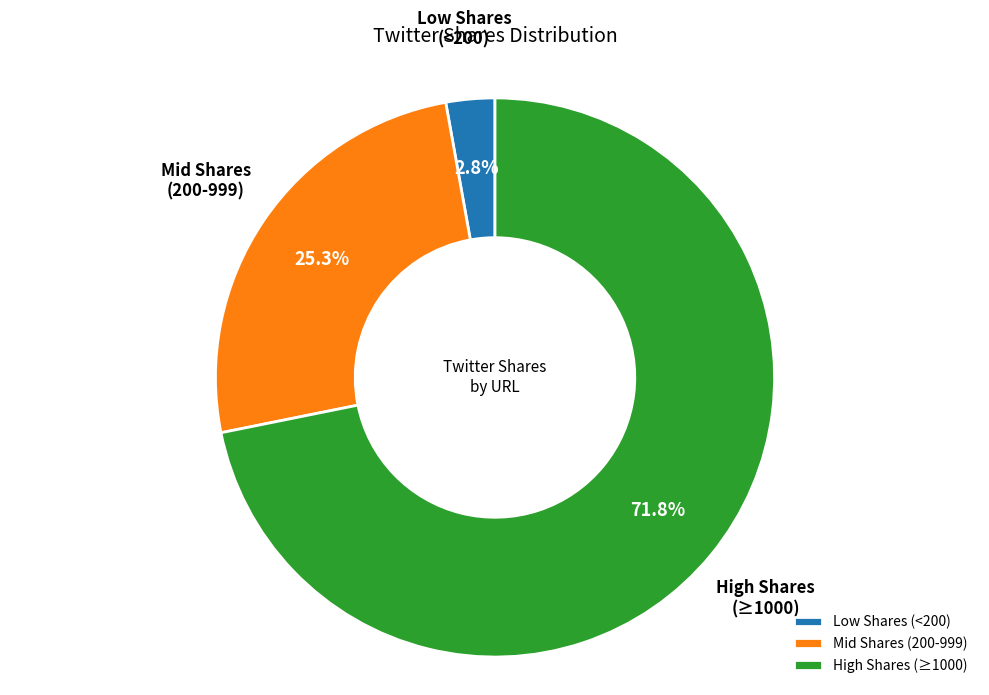

What is the largest slice in the pie chart?

High Shares (≥1000)